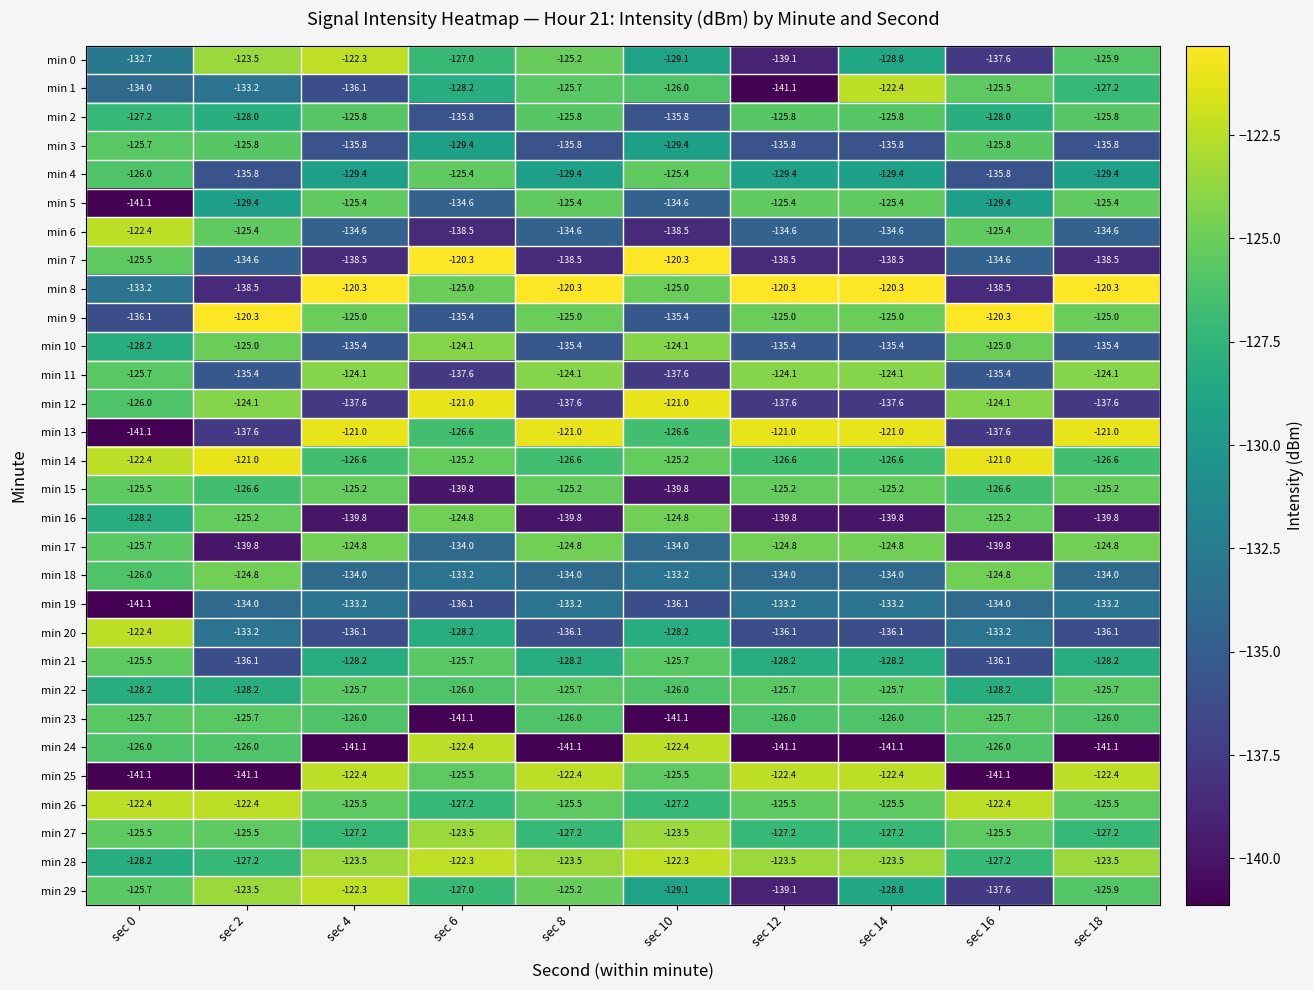

Which series has the widest spread of values?

min 13